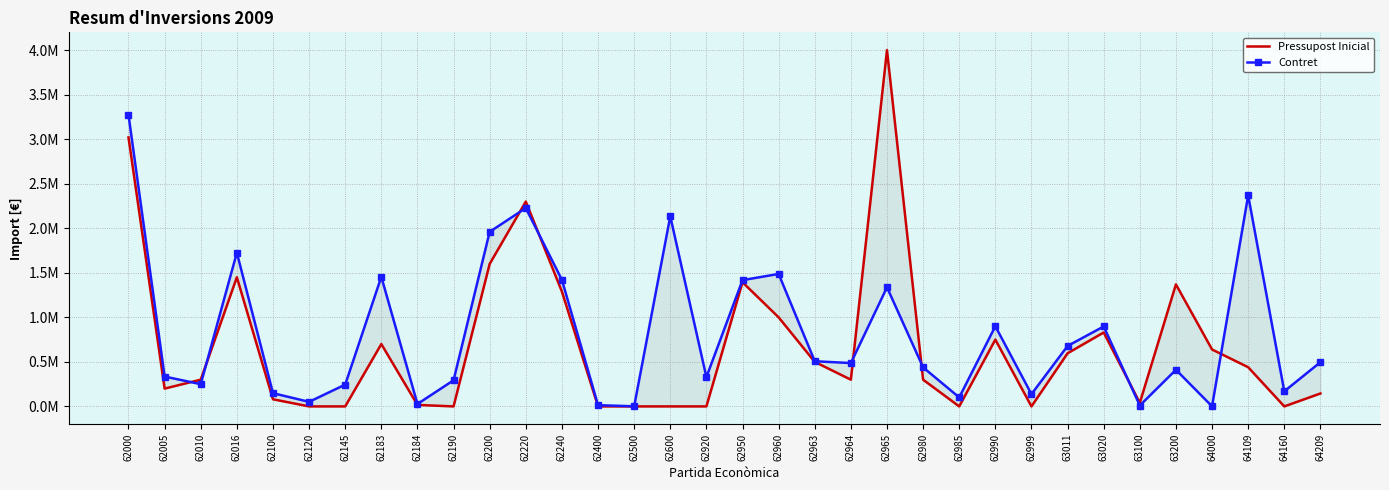

Which label corresponds to the smallest value in the chart?

62120